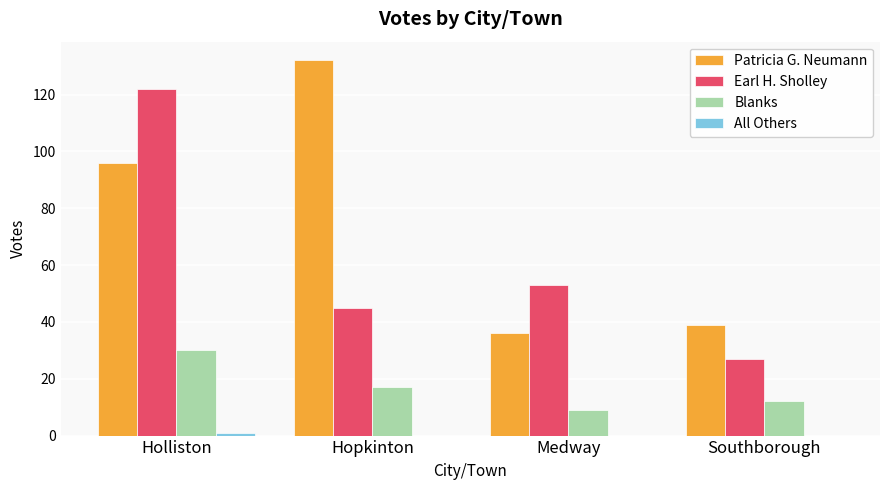

What is the greatest value displayed?

132